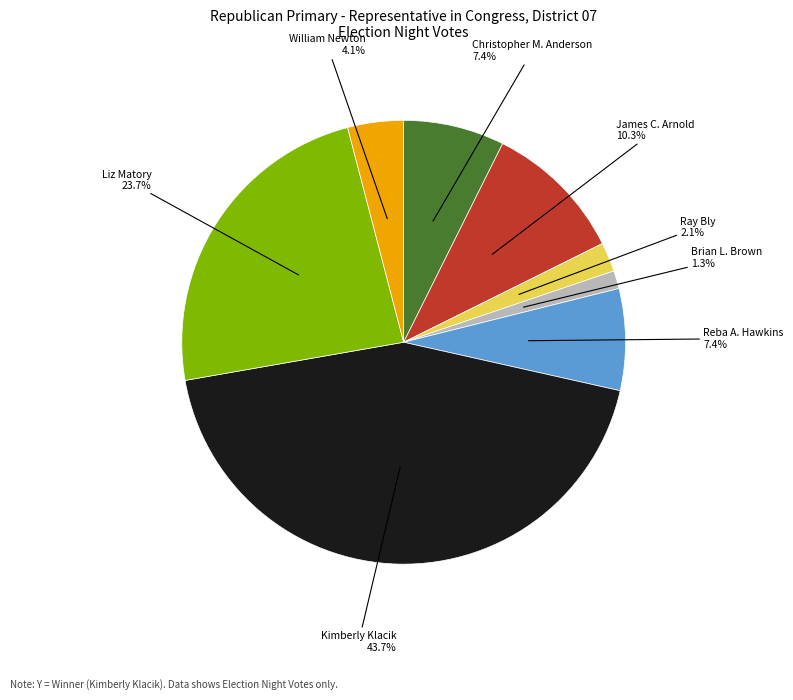

Does any single category account for the majority?

No